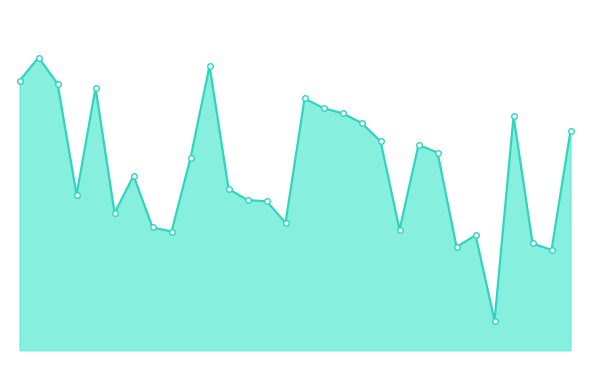

At which category does the data reach its first local peak?

2